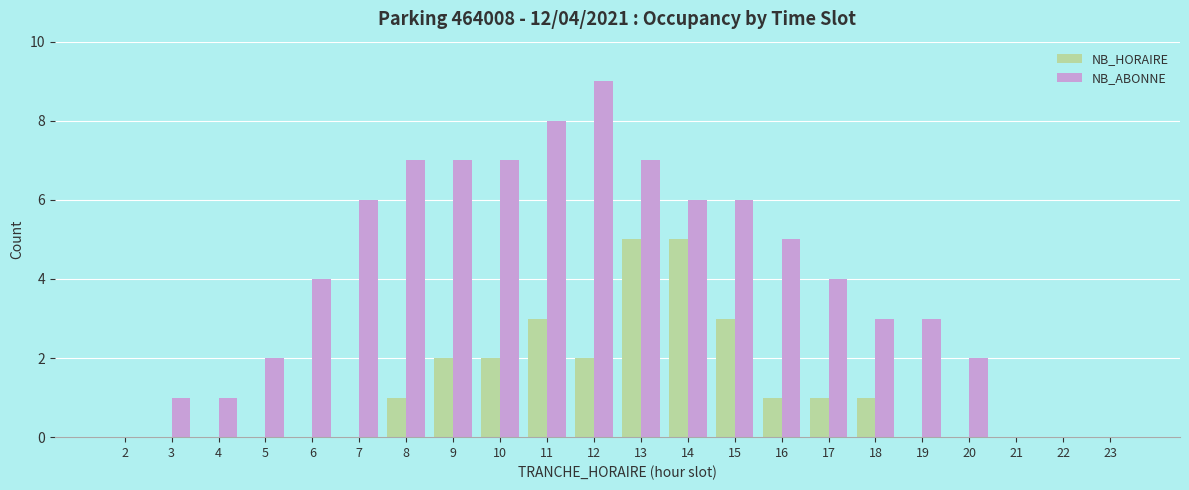

Count the NB_ABONNE values in the range 1 to 7.

16